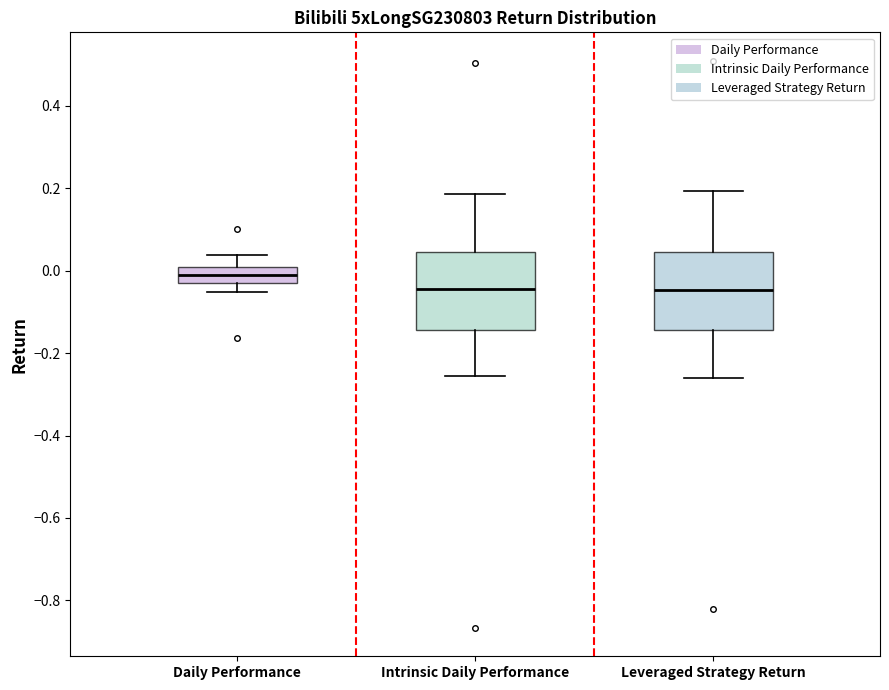

Reading left to right, transcribe this box plot: for each box, give where its median line is, the range the box spans, and where its two whiskers end, as read against the y-axis. The values are not printed on the chart, so give them approximately, as read against the axis.

Daily Performance: median 0.00 (inside the box), box -0.02 to 0.00, whiskers -0.06 to 0.04
Intrinsic Daily Performance: median -0.04, box -0.14 to 0.04, whiskers -0.26 to 0.18
Leveraged Strategy Return: median -0.04, box -0.14 to 0.04, whiskers -0.26 to 0.20